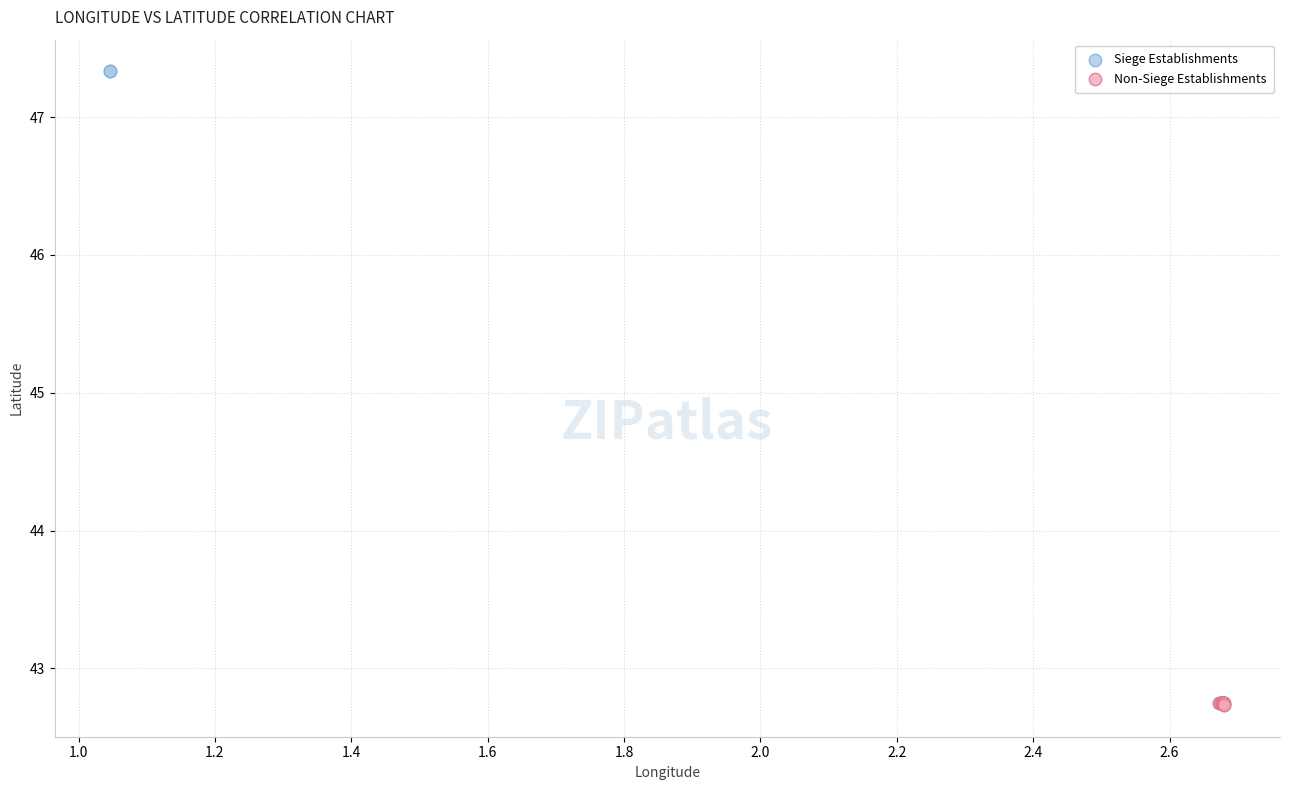

Which series contains the highest Y value?

Siege Establishments